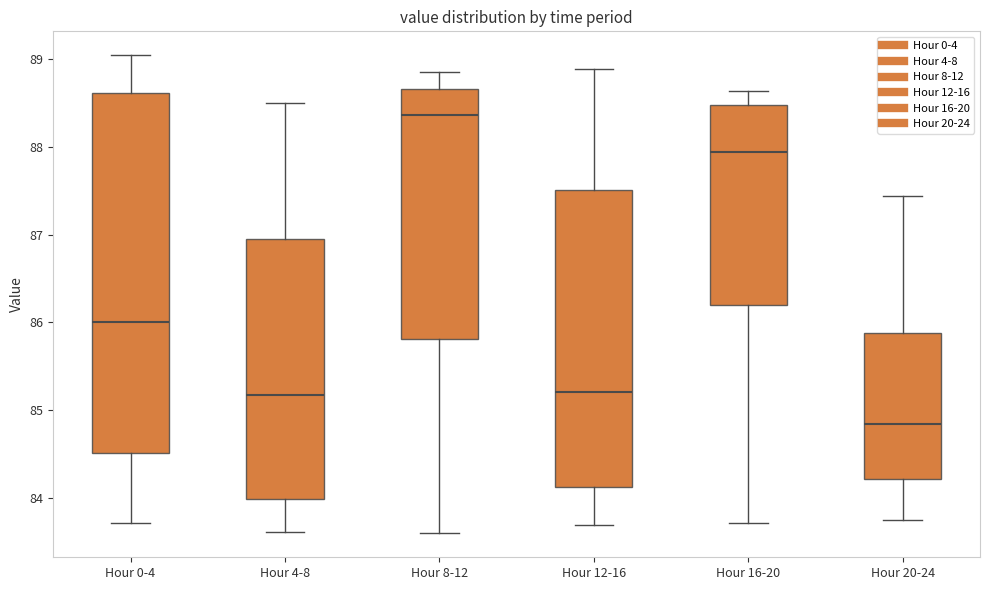

Reading left to right, read every box against the y-axis: the position of its median line, the range the box covers, and the ends of its whiskers. The values are not printed on the chart, so give them approximately, as read against the axis.

Hour 0-4: median 86.0, box 84.5 to 88.6, whiskers 83.7 to 89.0
Hour 4-8: median 85.2, box 84.0 to 87.0, whiskers 83.6 to 88.5
Hour 8-12: median 88.4, box 85.8 to 88.7, whiskers 83.6 to 88.9
Hour 12-16: median 85.2, box 84.1 to 87.5, whiskers 83.7 to 88.9
Hour 16-20: median 87.9, box 86.2 to 88.5, whiskers 83.7 to 88.6
Hour 20-24: median 84.8, box 84.2 to 85.9, whiskers 83.8 to 87.4